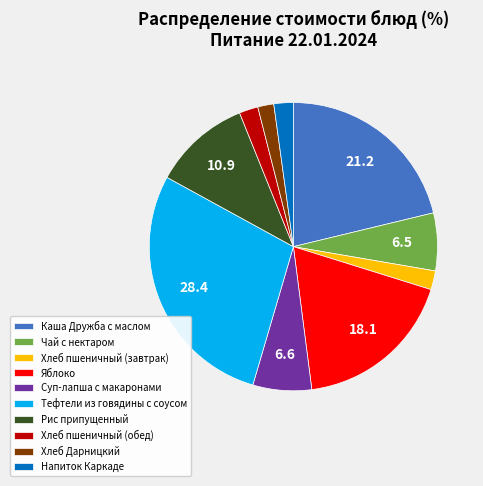

Between Хлеб пшеничный (завтрак) and Чай с нектаром, which is larger?

Чай с нектаром